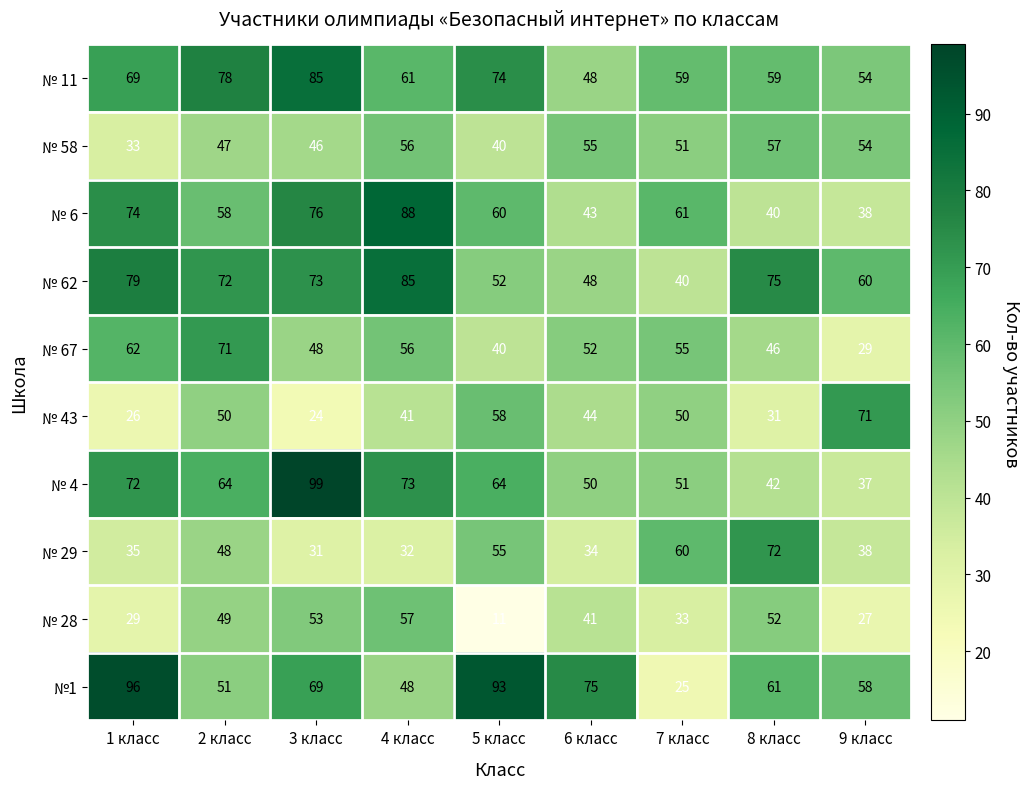

True or false: № 29 has a value of 21 at 3 класс.

False